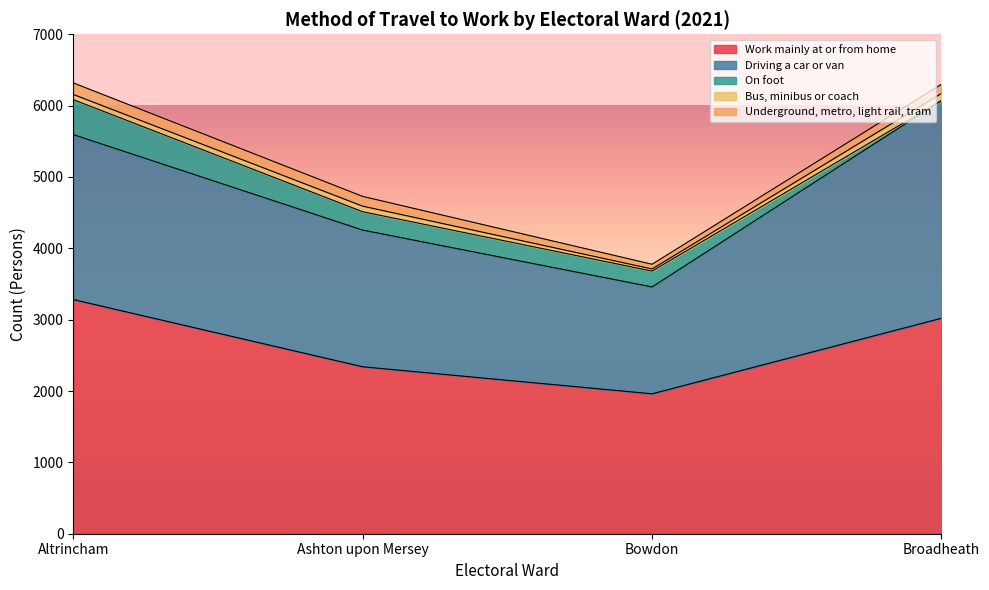

Does the chart display data point markers on the line(s)?

No